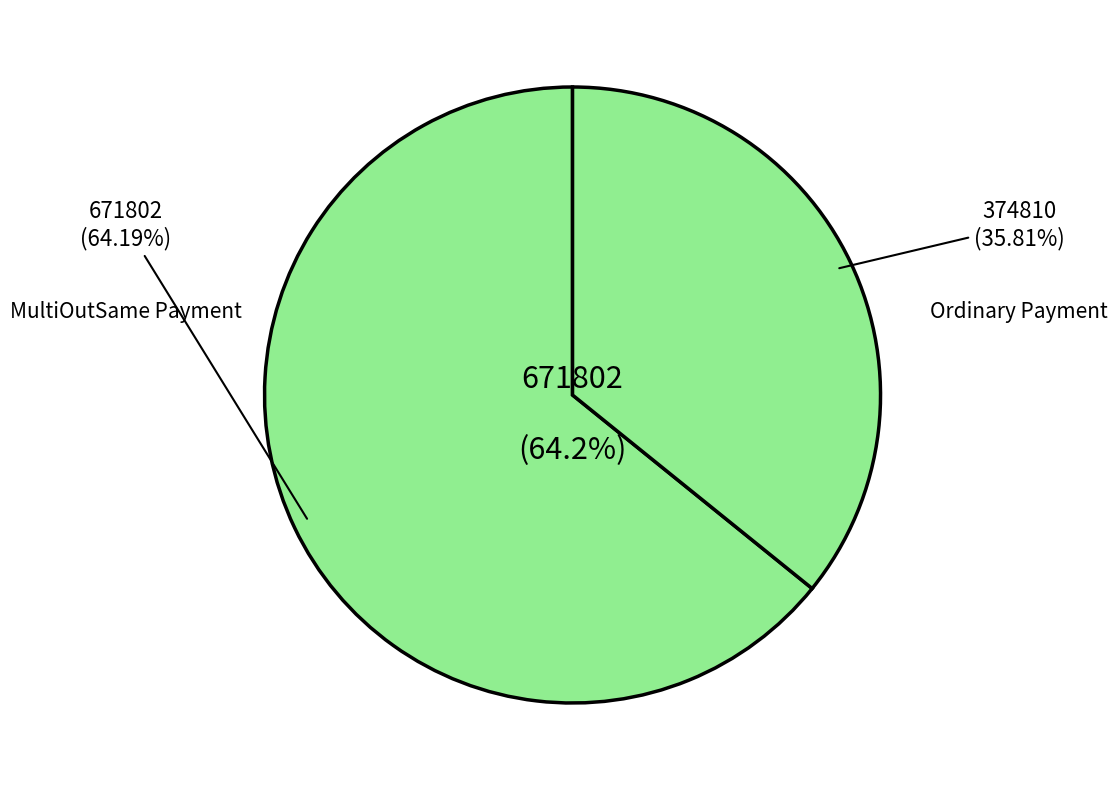

What percentage is the 374810 slice, to the nearest percent?

36%